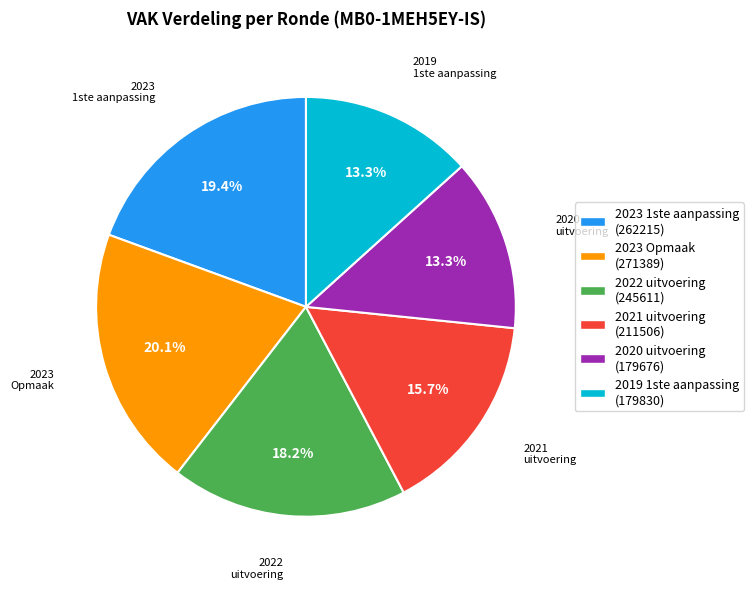

Does 2021 uitvoering (211506) represent more than half of the total?

No